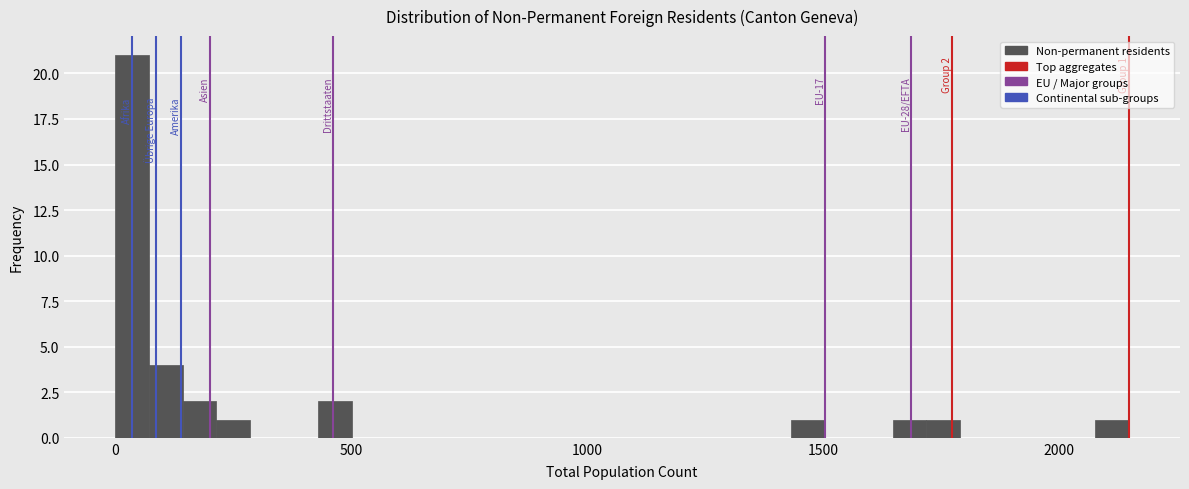

Read against the x-axis, roughly where is the centre of the tallest bar?

50